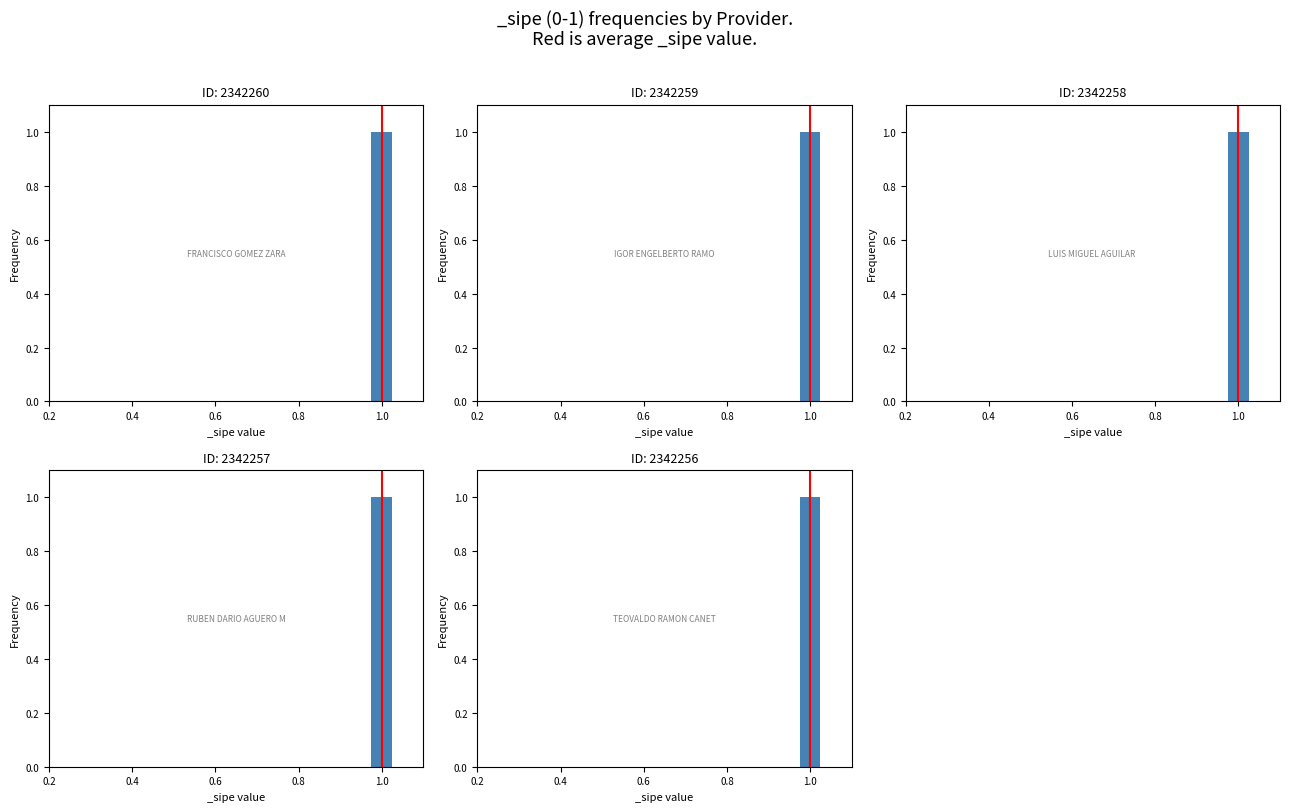

Which has a higher value, 1.0 or 1.0?

1.0